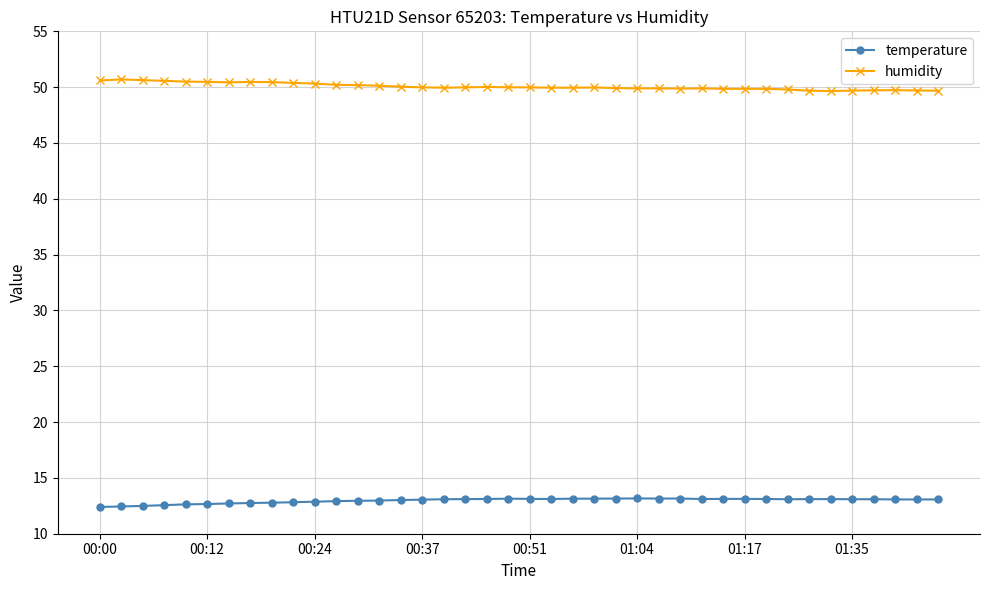

What is the difference between the maximum and second lowest values in the temperature series?

0.7